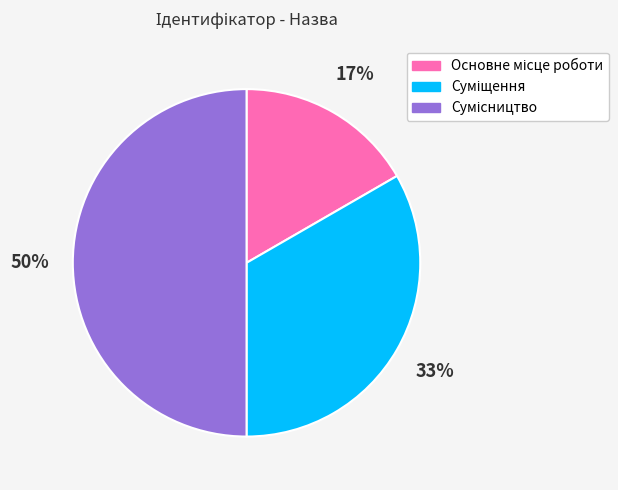

Count the number of slices in the pie.

3